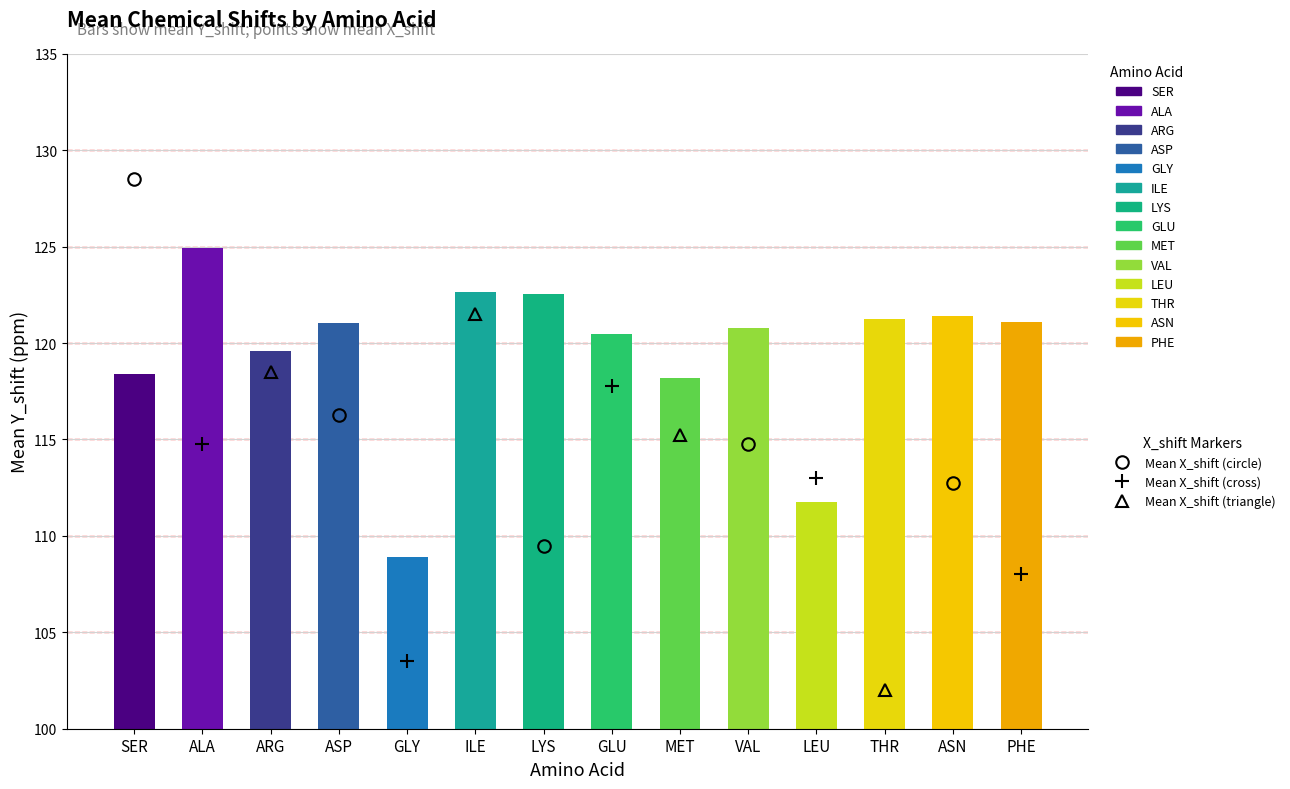

The value of Mean X_shift at LEU is 11.8. True or false?

False